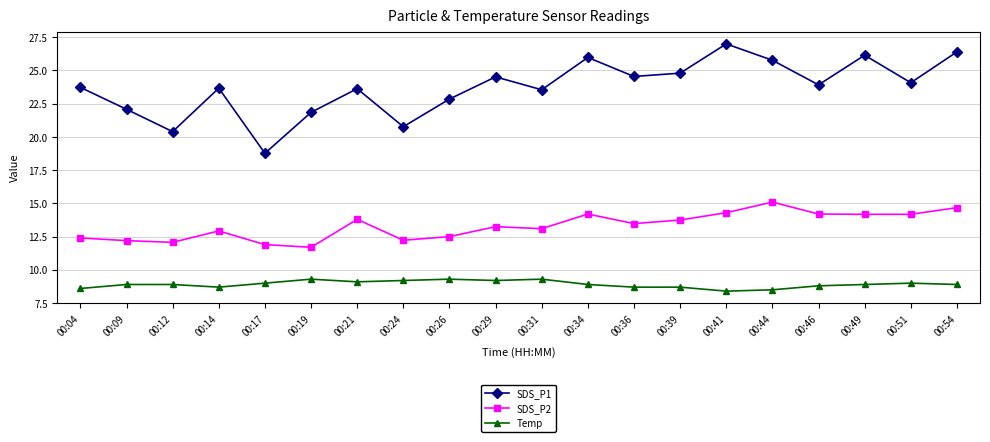

What is the difference between the highest and lowest values at 00:44?

17.3